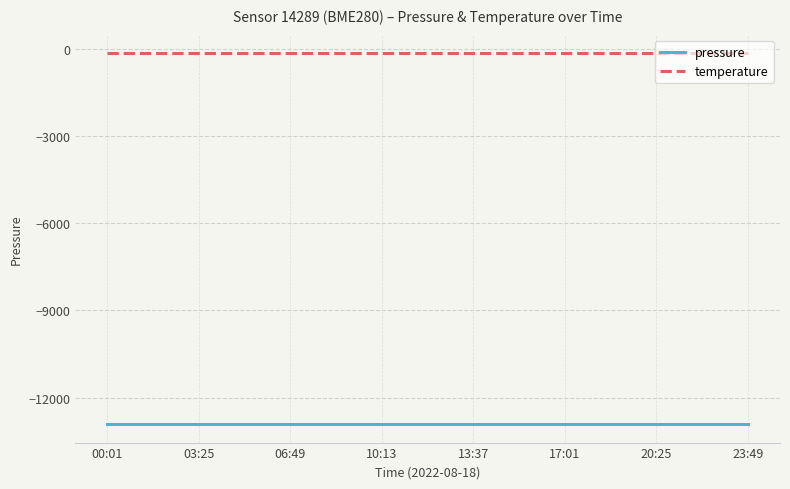

Which series has the largest total across all categories?

temperature